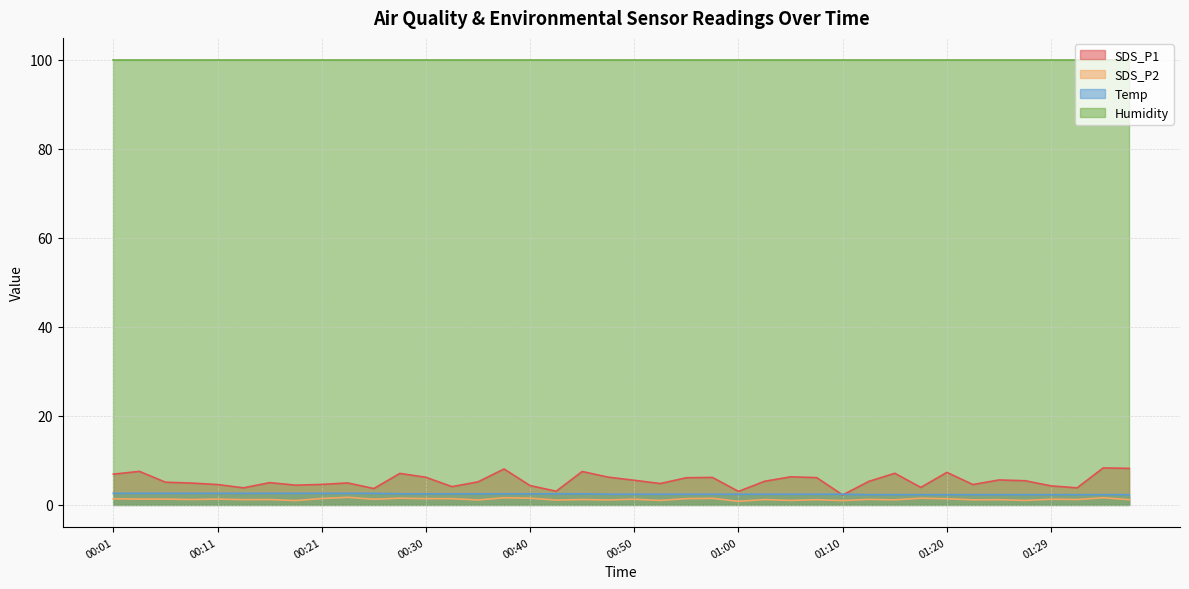

What position from the left is 00:43?

18